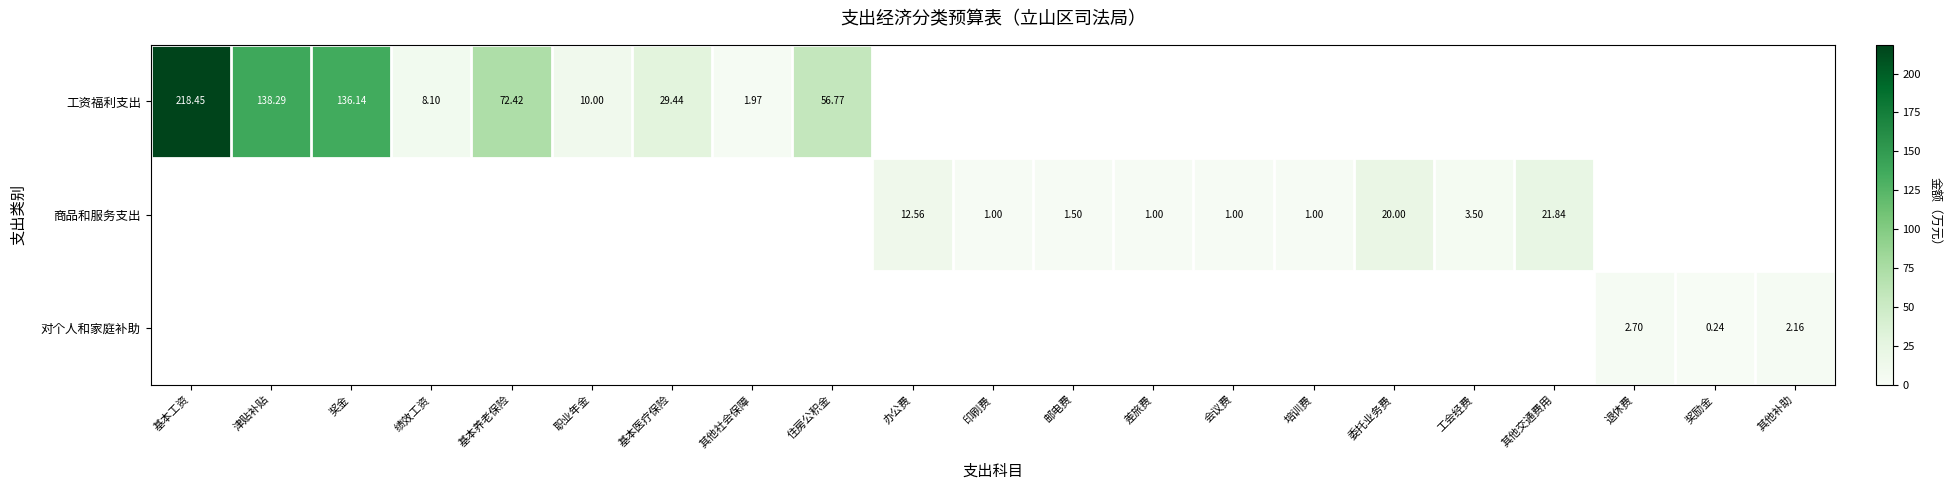

At how many categories does at least one series exceed 50?

5